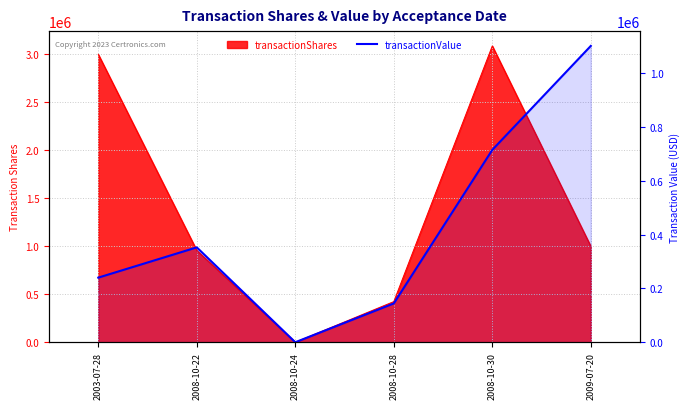

Which has a higher value, 2008-10-24 or 2008-10-28?

2008-10-28